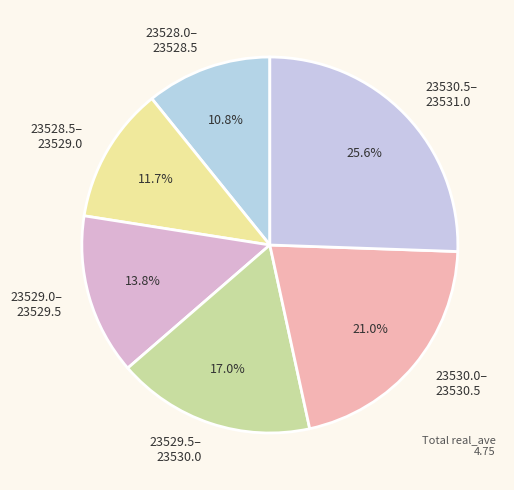

Is there a majority slice in this chart?

No